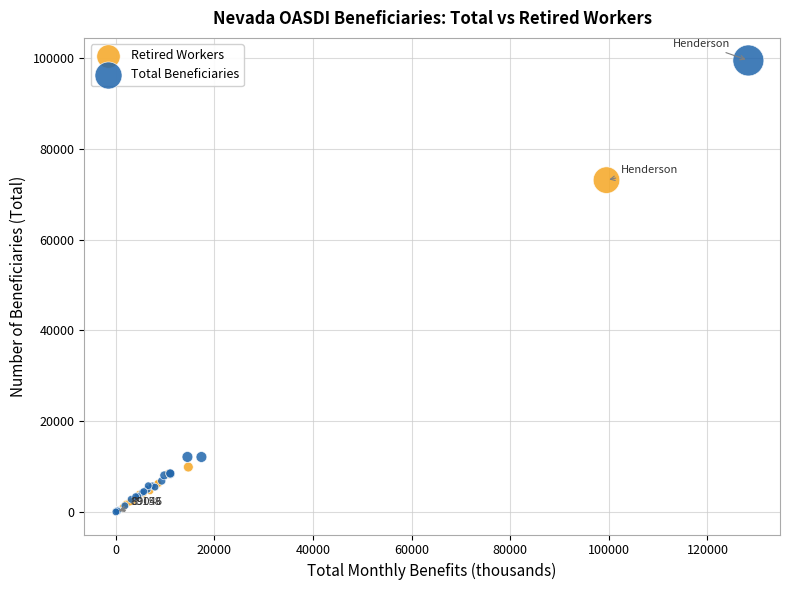

Which series has the largest Y range (max minus min)?

Total Beneficiaries